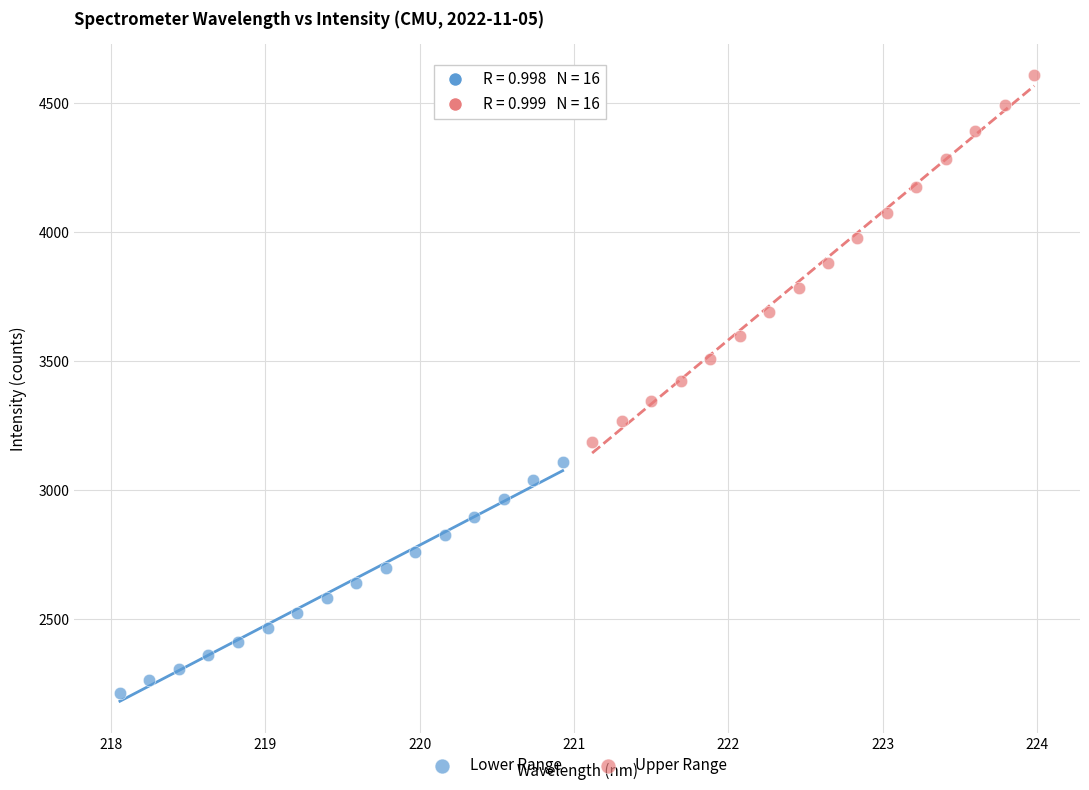

Which series reaches the maximum Y coordinate?

Upper Range